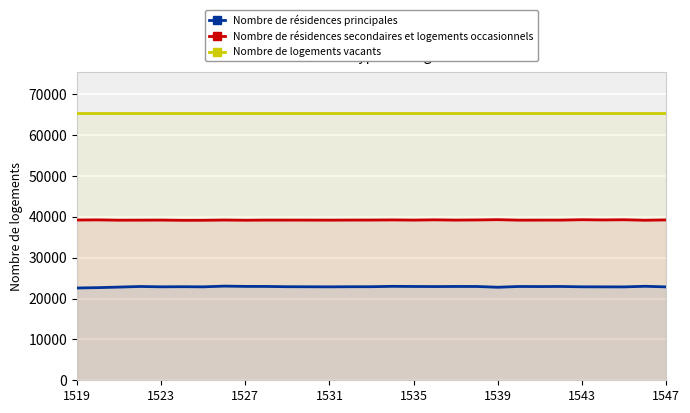

Between 18 and 23, which series saw the biggest shift?

Nombre de résidences principales